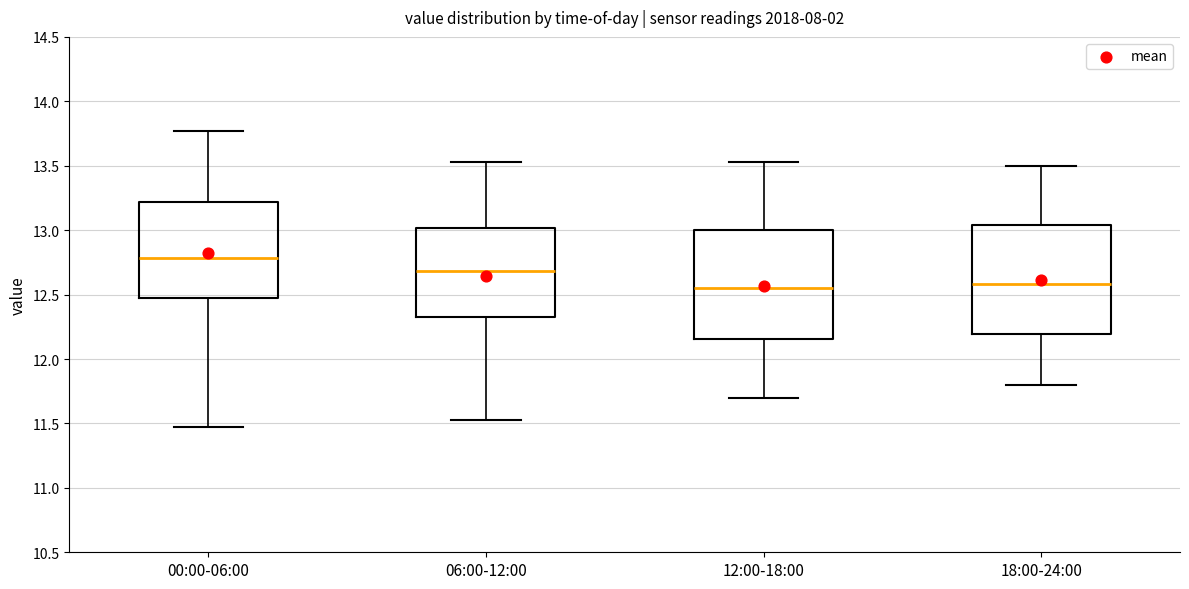

Reading left to right, transcribe this box plot: for each box, give where its median line is, the range the box spans, and where its two whiskers end, as read against the y-axis. The values are not printed on the chart, so give them approximately, as read against the axis.

00:00-06:00: median 12.80, box 12.50 to 13.20, whiskers 11.45 to 13.75
06:00-12:00: median 12.70, box 12.30 to 13.00, whiskers 11.55 to 13.55
12:00-18:00: median 12.55, box 12.15 to 13.00, whiskers 11.70 to 13.55
18:00-24:00: median 12.60, box 12.20 to 13.05, whiskers 11.80 to 13.50